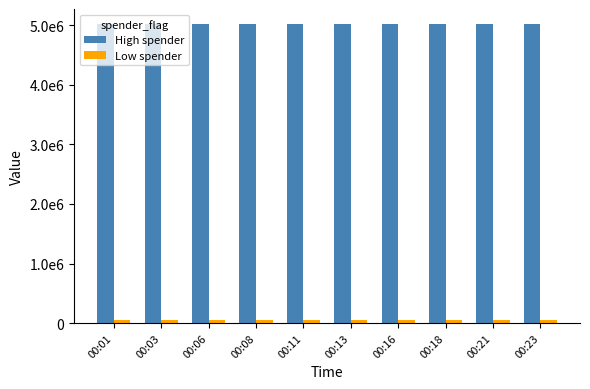

Reading left to right, transcribe all the data shown in this chart.

High spender: 00:01=5022597	00:03=5024226	00:06=5024141	00:08=5022901	00:11=5022243	00:13=5022522	00:16=5021490	00:18=5024532	00:21=5024008	00:23=5021668
Low spender: 00:01=46343	00:03=45045	00:06=45116	00:08=46254	00:11=45138	00:13=45147	00:16=45083	00:18=46350	00:21=45253	00:23=45297